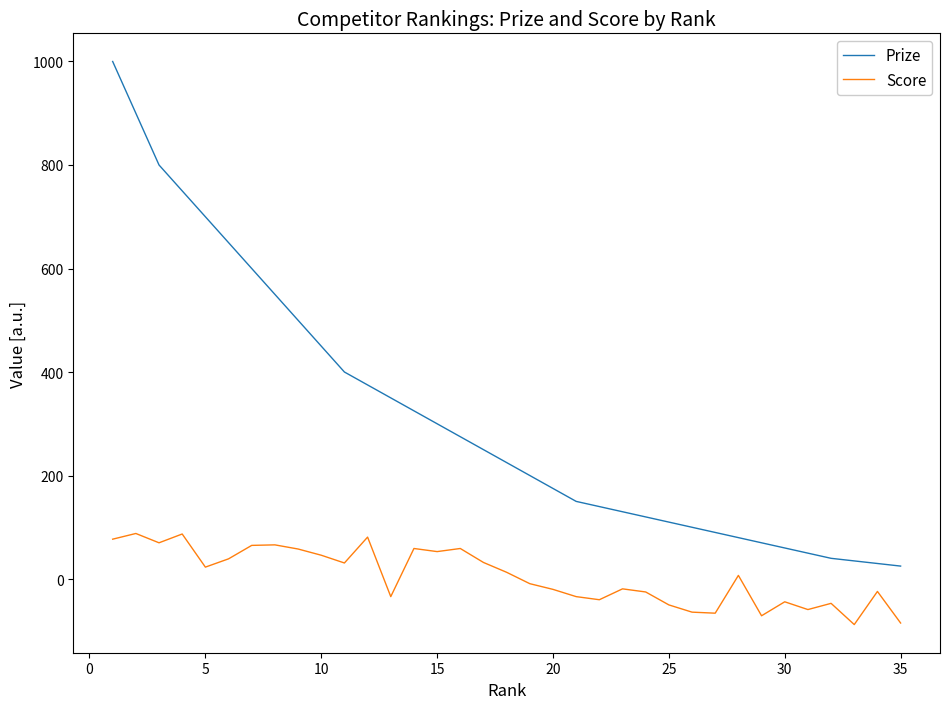

What is the difference between the maximum and minimum values in the Score series?

176